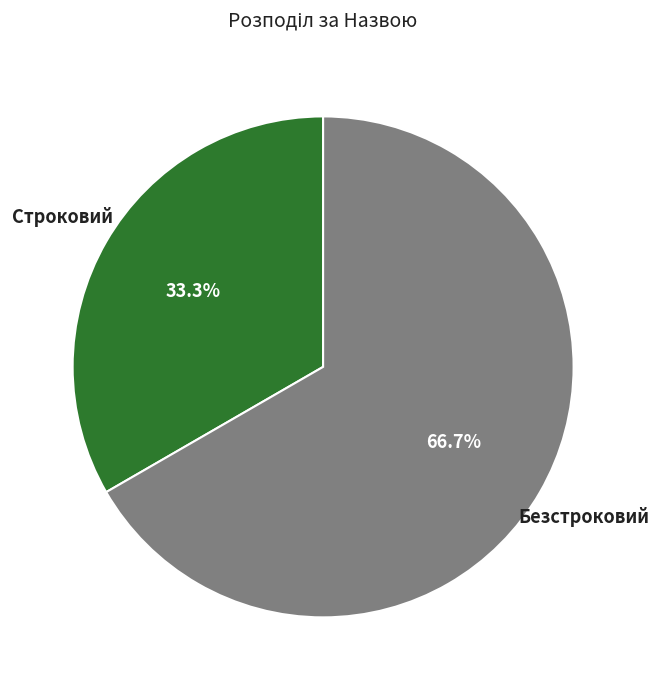

Does any single category account for the majority?

Yes